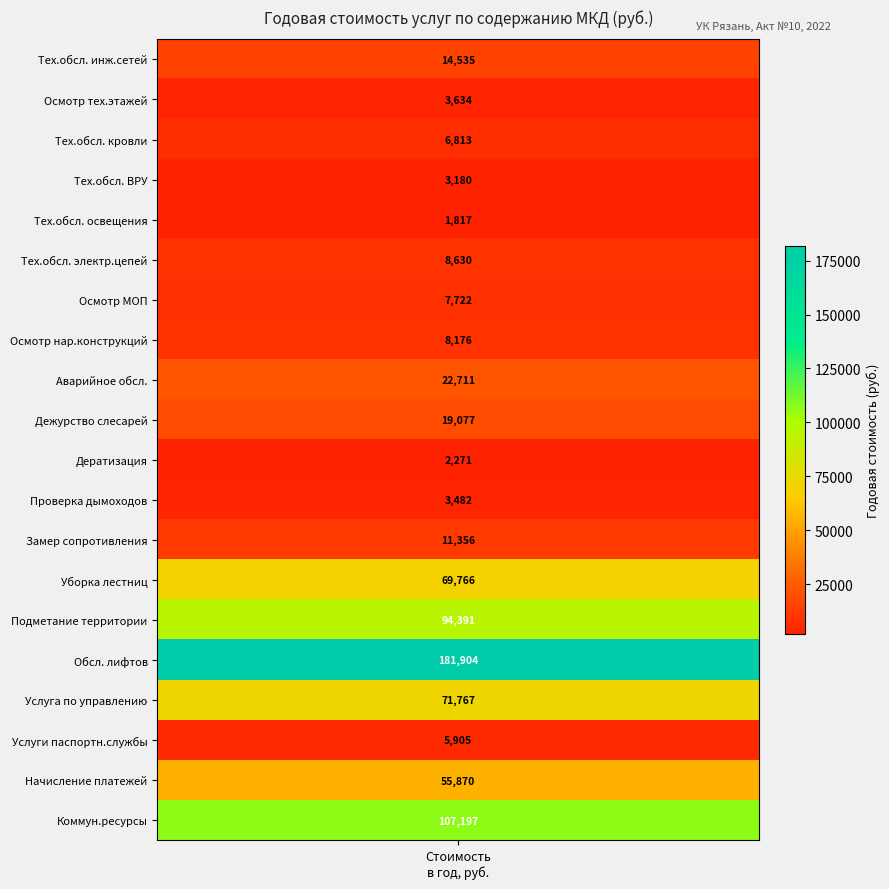

Where is the data nearest to the value 91860?

15